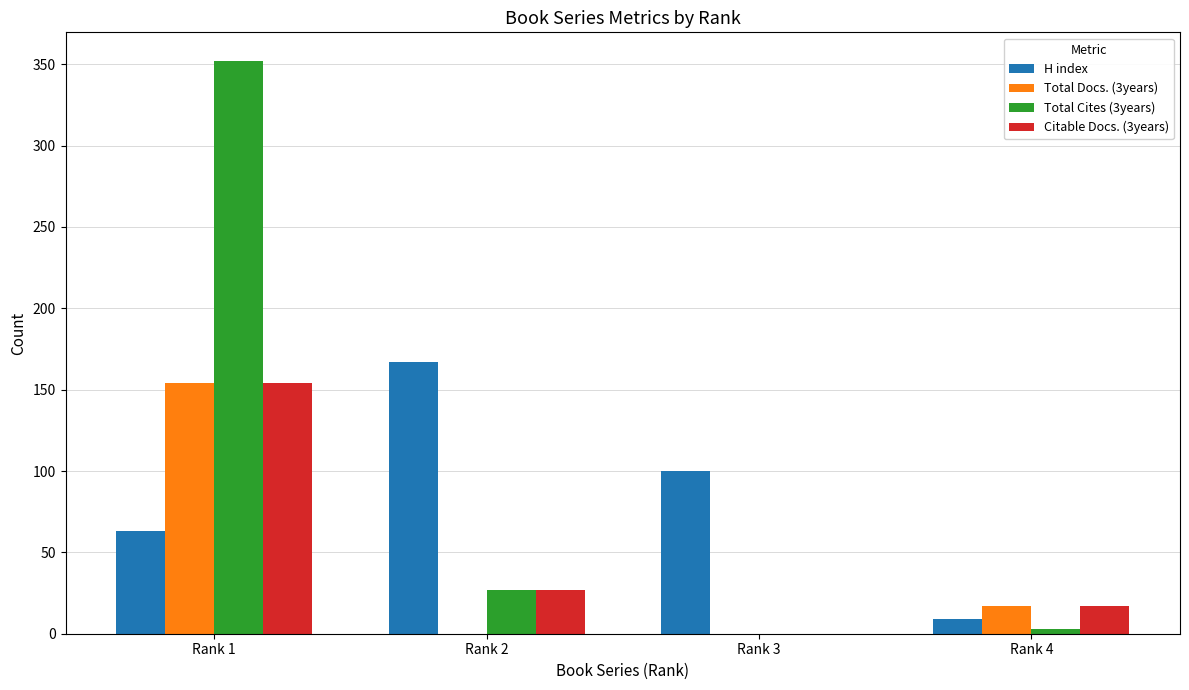

Reading left to right, extract all data points from this chart.

H index: 63	167	100	9
Total Docs. (3years): 154	0	0	17
Total Cites (3years): 352	27	0	3
Citable Docs. (3years): 154	27	0	17